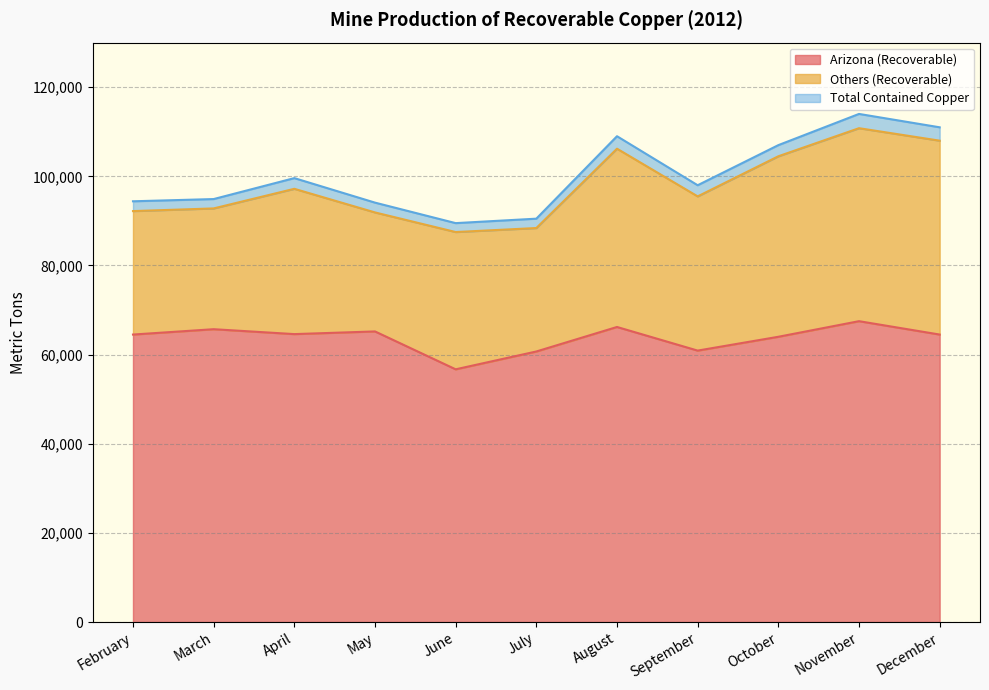

What is the difference between the highest and lowest values at September?

37100